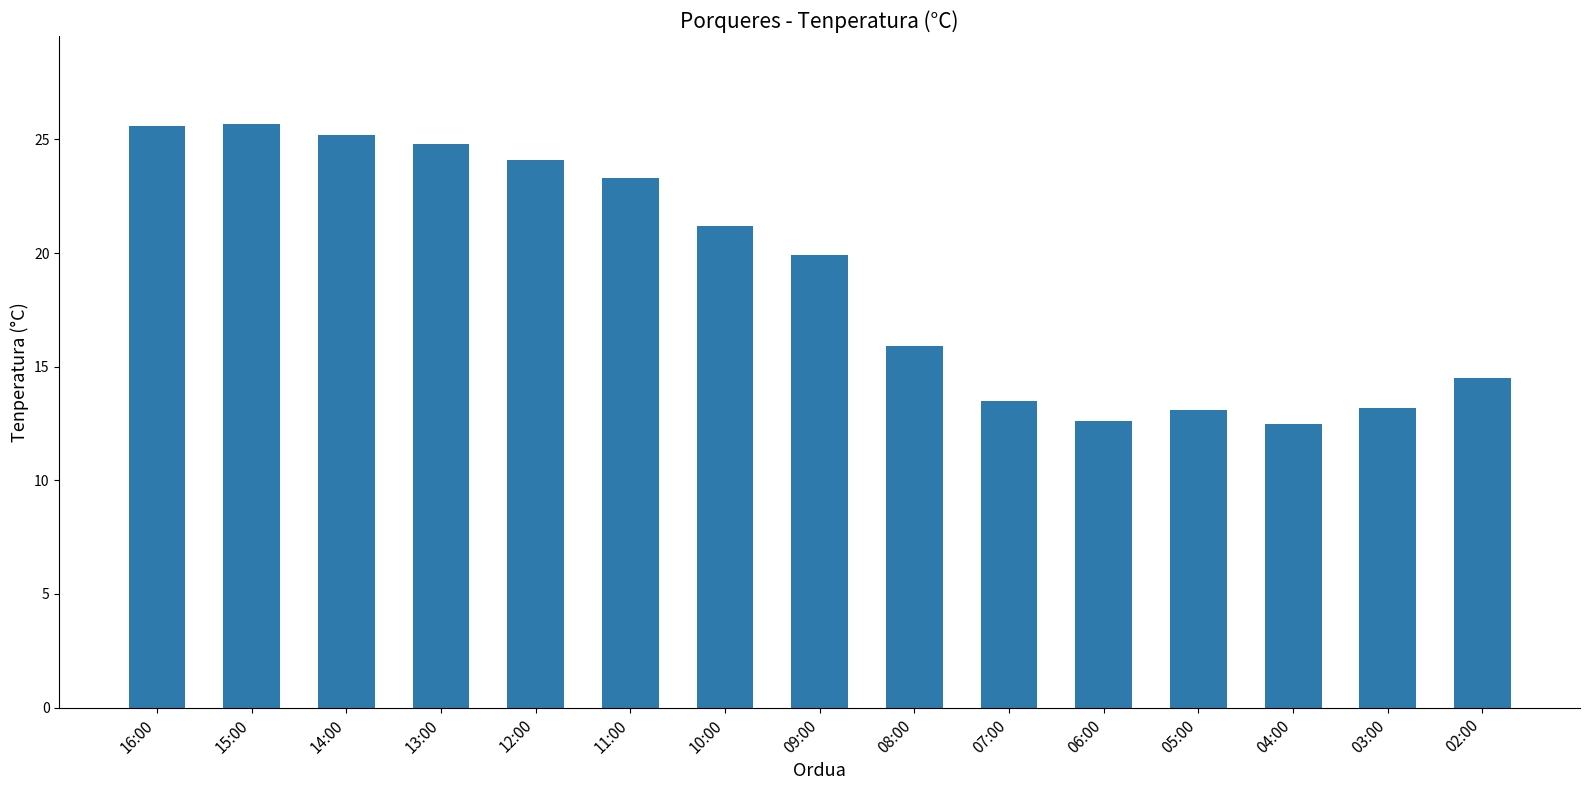

What value does the data have at 07:00?

13.5